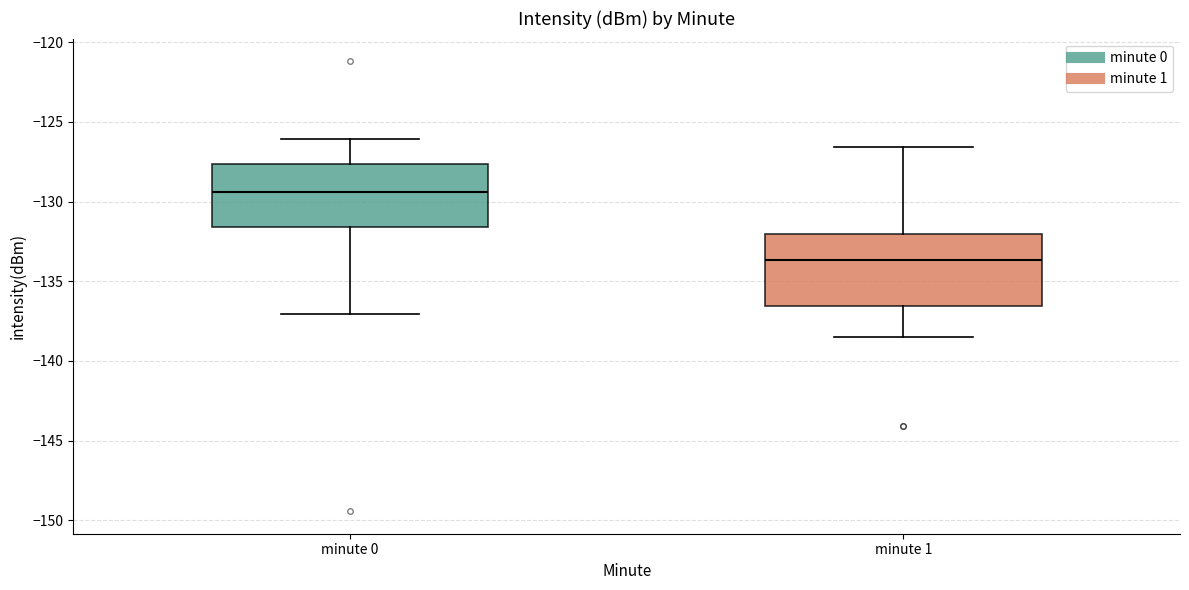

Reading left to right, read every box against the y-axis: the position of its median line, the range the box covers, and the ends of its whiskers. The values are not printed on the chart, so give them approximately, as read against the axis.

minute 0: median -129.5, box -131.5 to -127.5, whiskers -137.0 to -126.0
minute 1: median -133.5, box -136.5 to -132.0, whiskers -138.5 to -126.5